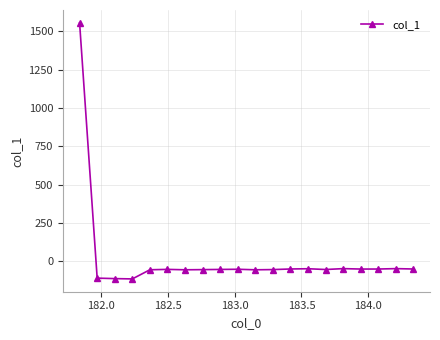

What is the greatest value displayed?

1556.8